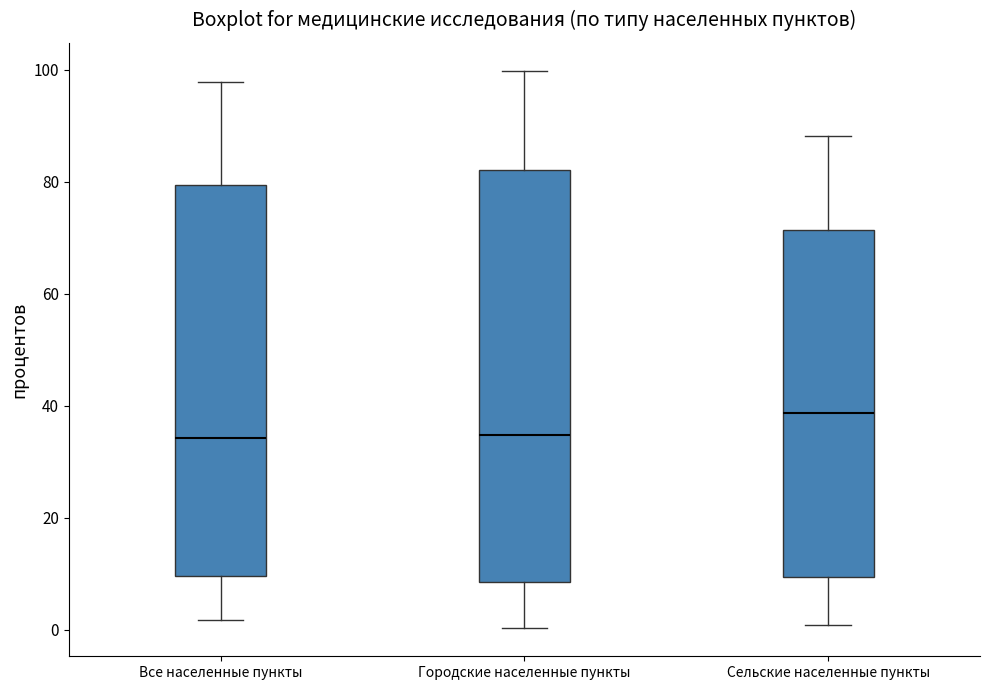

Reading left to right, transcribe this box plot: for each box, give where its median line is, the range the box spans, and where its two whiskers end, as read against the y-axis. The values are not printed on the chart, so give them approximately, as read against the axis.

Все населенные пункты: median 34, box 10 to 80, whiskers 2 to 98
Городские населенные пункты: median 34, box 8 to 82, whiskers 0 to 100
Сельские населенные пункты: median 38, box 10 to 72, whiskers 0 to 88